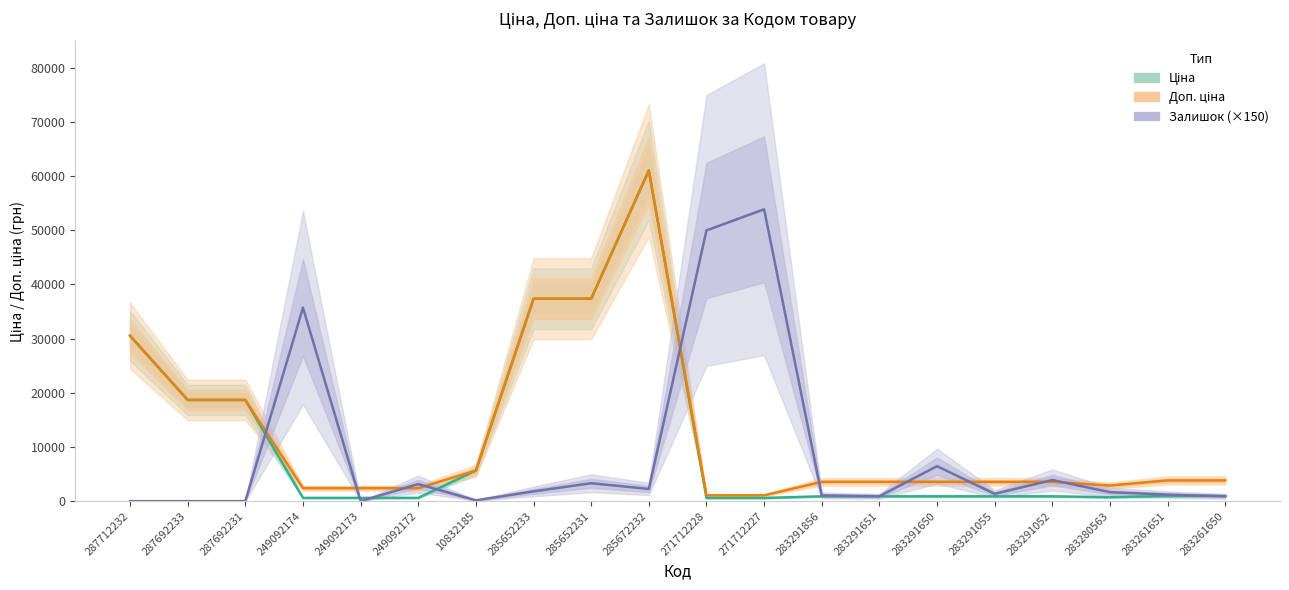

At which category does the chart reach its peak across all series?

285672232